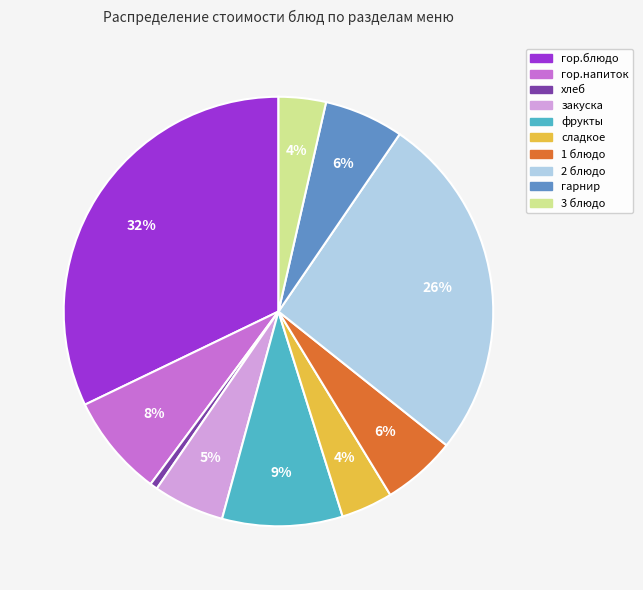

To the nearest percent, what is the difference between the 2 блюдо and гарнир slice percentages?

20%